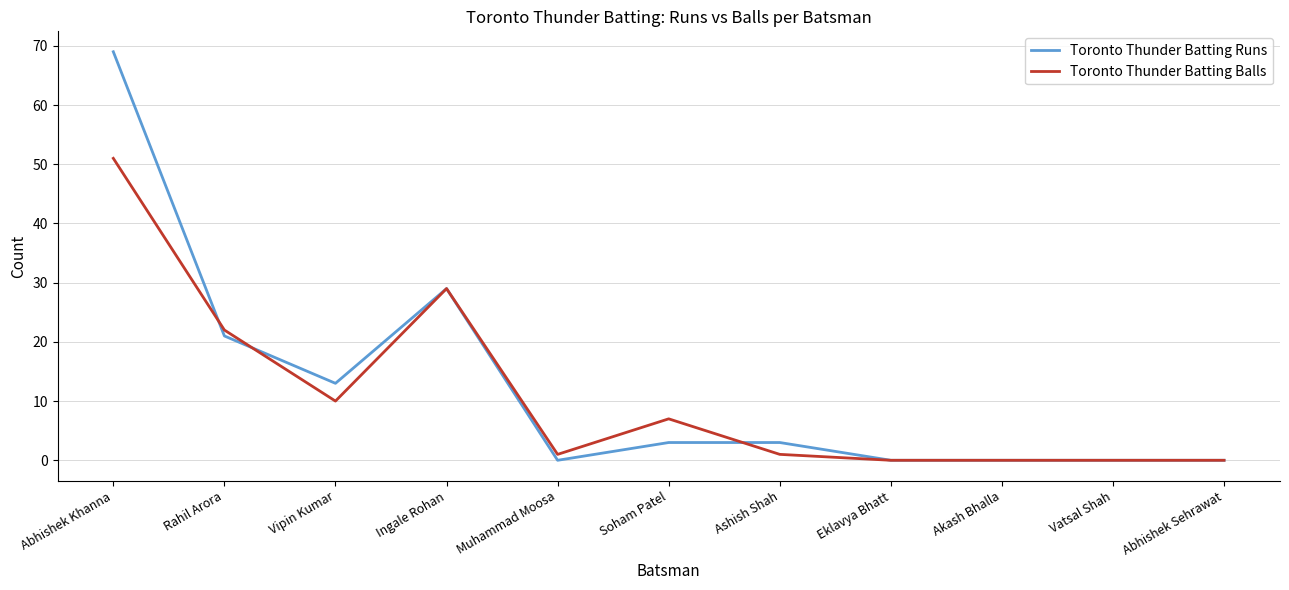

What is the total value across all series at Soham Patel?

10